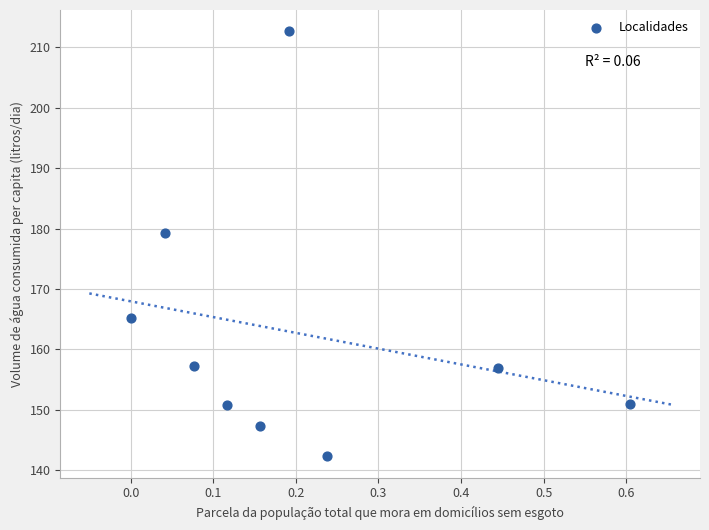

What Y value in the scatter plot is closest to 177?

179.3